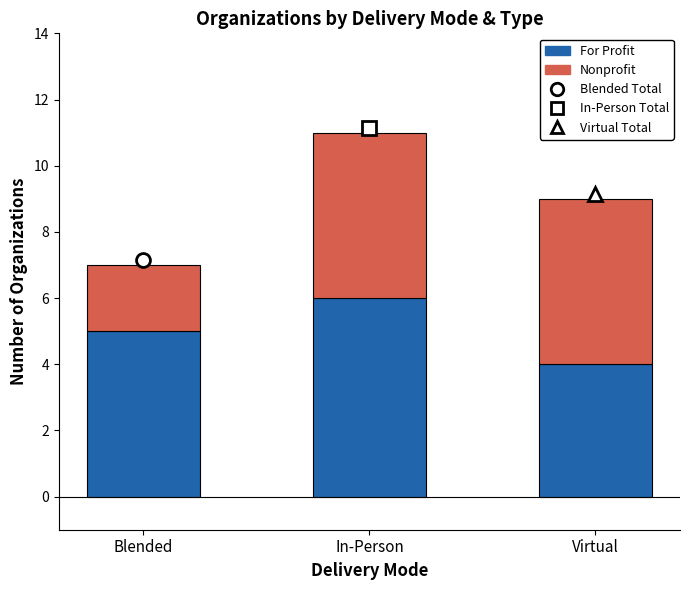

List the labels in order of For Profit value, smallest first.

Virtual, Blended, In-Person